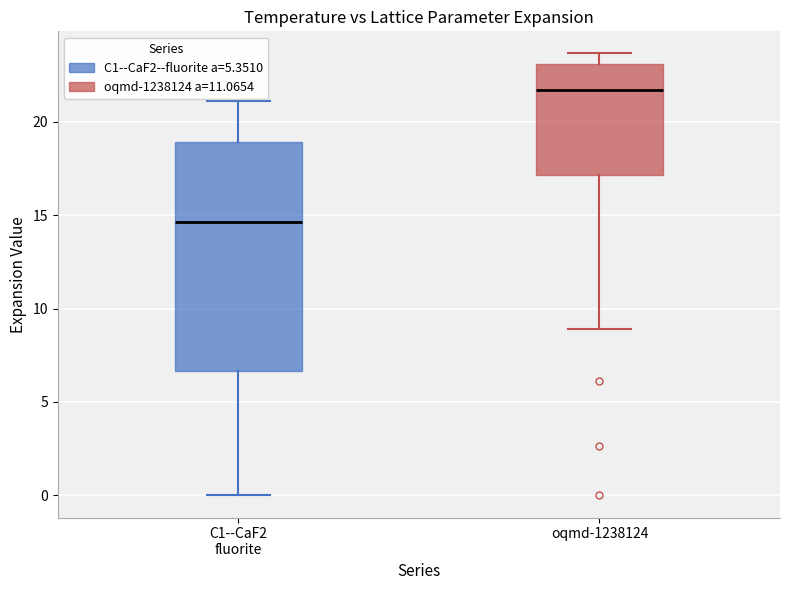

Reading left to right, transcribe this box plot: for each box, give where its median line is, the range the box spans, and where its two whiskers end, as read against the y-axis. The values are not printed on the chart, so give them approximately, as read against the axis.

C1--CaF2 fluorite: median 14.5, box 6.5 to 19.0, whiskers 0.0 to 21.0
oqmd-1238124: median 21.5, box 17.0 to 23.0, whiskers 9.0 to 23.5